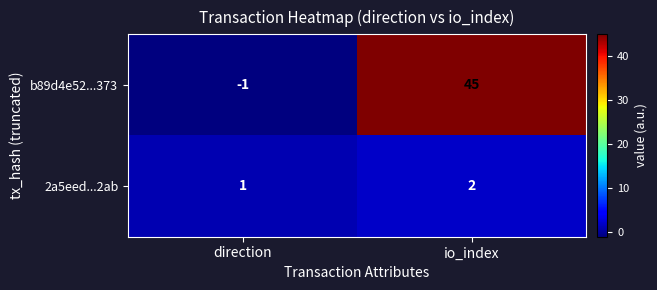

Which label corresponds to the smallest value in the chart?

direction